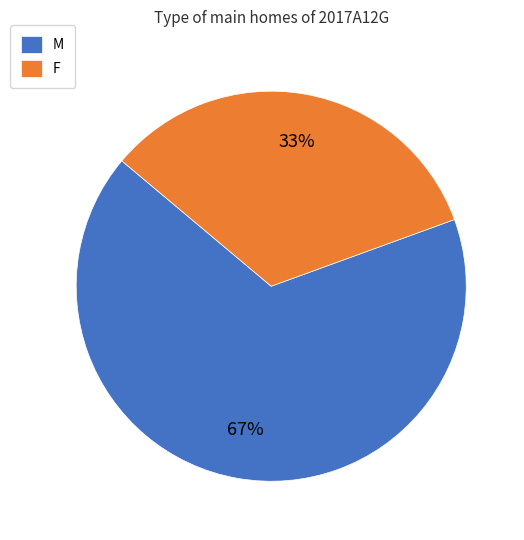

To the nearest percent, what is the average slice percentage?

50%